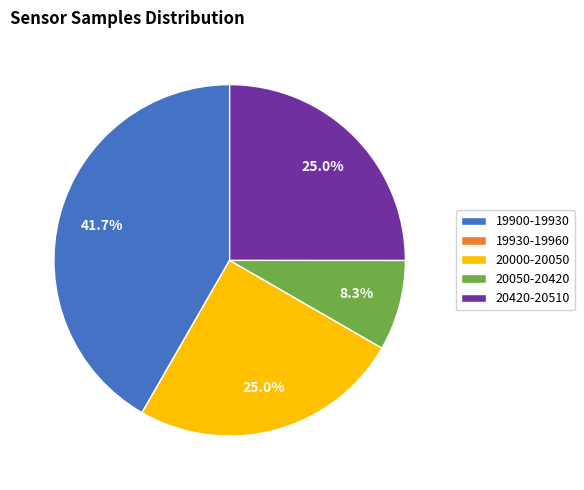

Combined, do 19900-19930 and 20420-20510 account for over 50%?

Yes